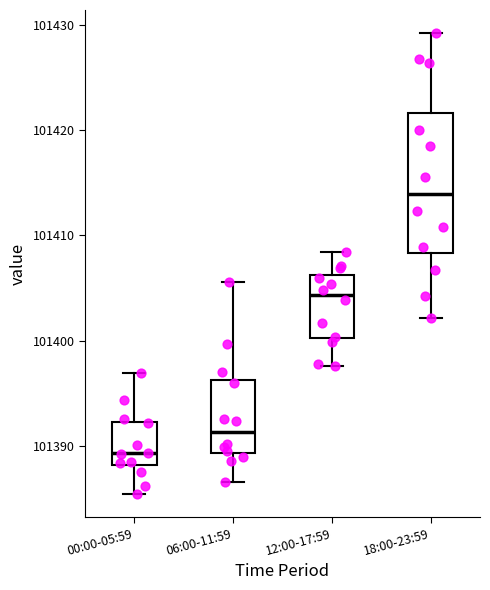

Where does the upper whisker of the box for 00:00-05:59 end on the y-axis? The values are not printed on the chart, so give them approximately, as read against the axis.

101397